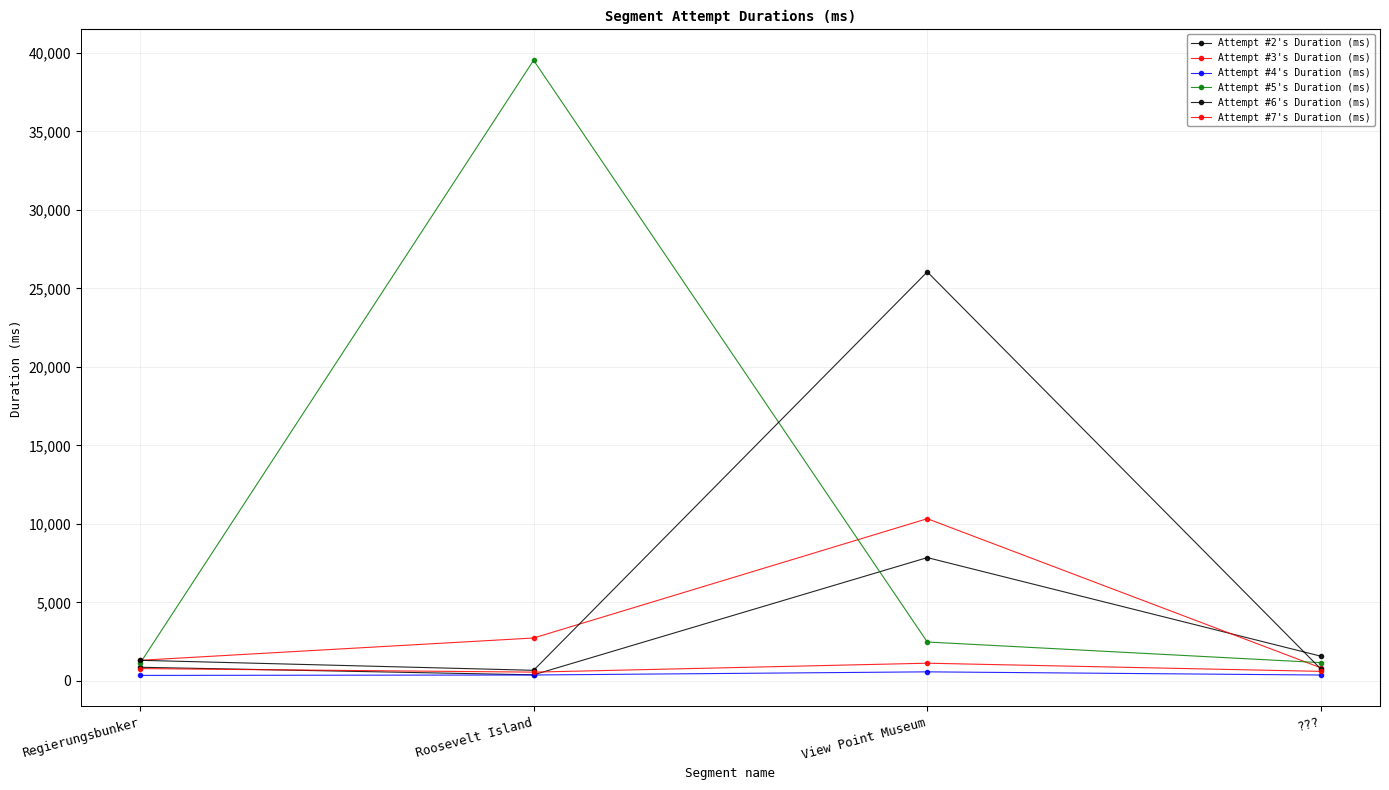

Where is the first local maximum for Attempt #7's Duration (ms)?

View Point Museum